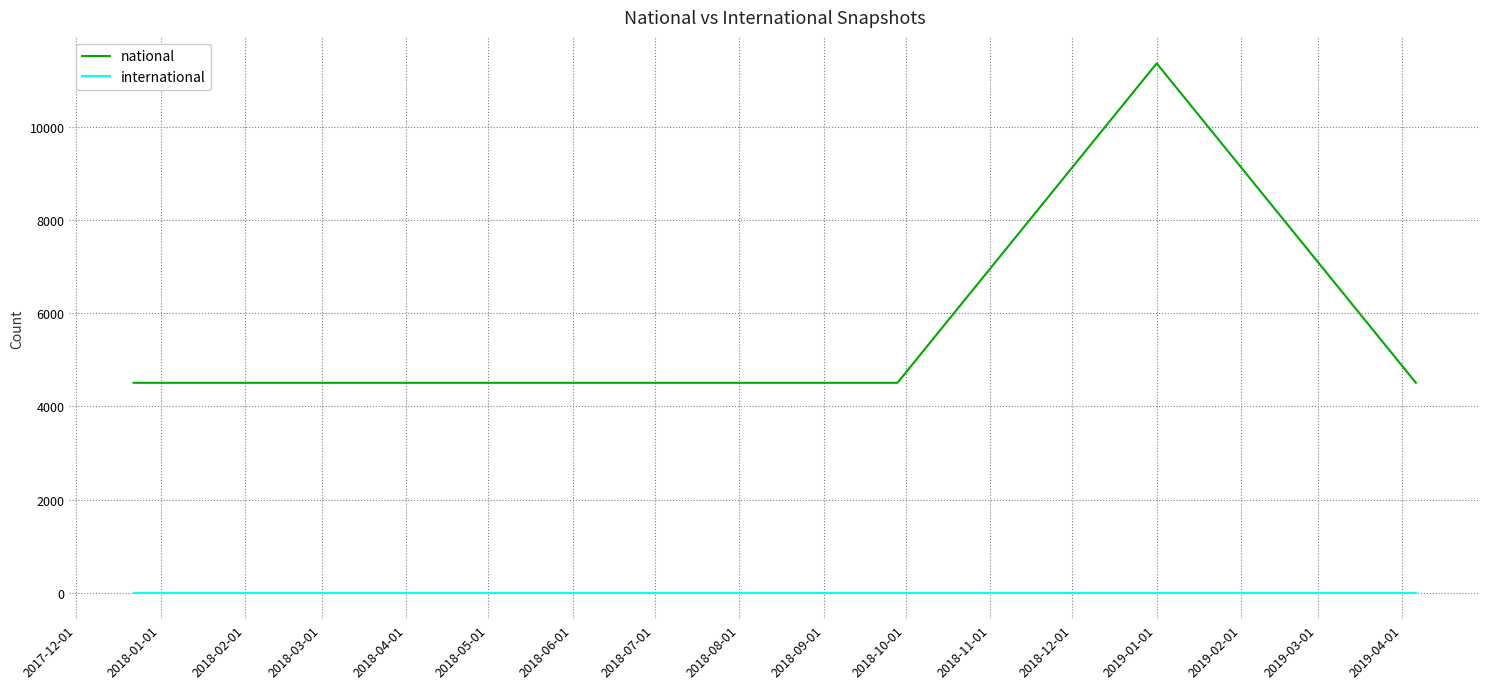

True or false: national and international intersect in this chart.

False